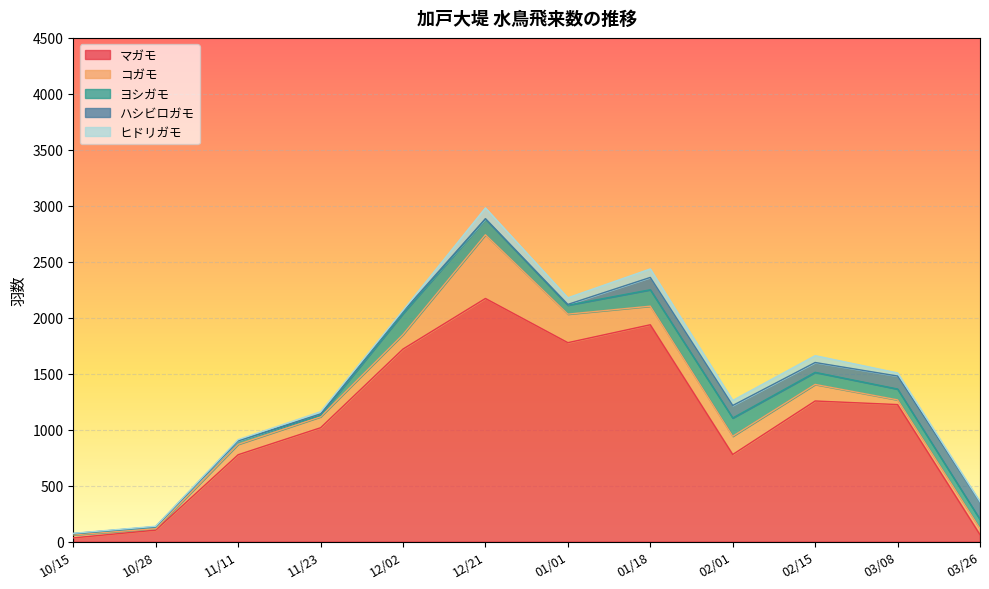

Does the chart display data point markers on the line(s)?

No